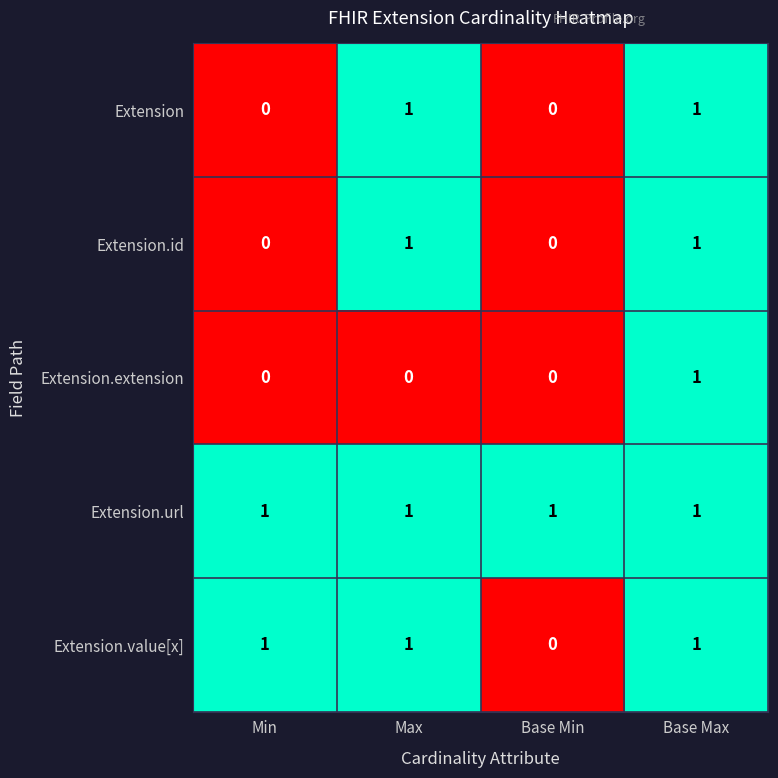

Reading left to right, list all the values displayed in this chart.

Extension: Min=0	Max=1	Base Min=0	Base Max=1
Extension.id: Min=0	Max=1	Base Min=0	Base Max=1
Extension.extension: Min=0	Max=0	Base Min=0	Base Max=1
Extension.url: Min=1	Max=1	Base Min=1	Base Max=1
Extension.value[x]: Min=1	Max=1	Base Min=0	Base Max=1